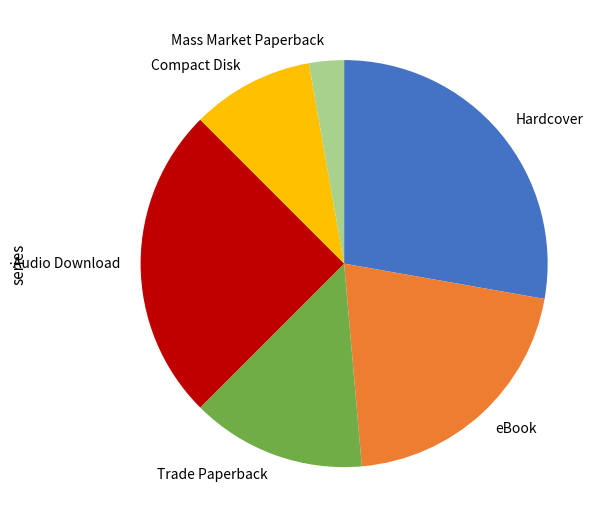

Is it true that Audio Download is 12% of the pie?

False